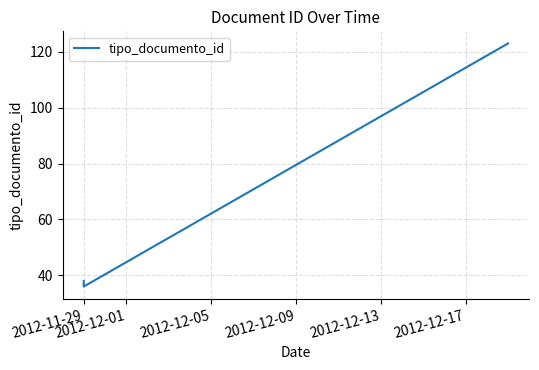

What is the label of the 2nd point from the left?

2012-11-29